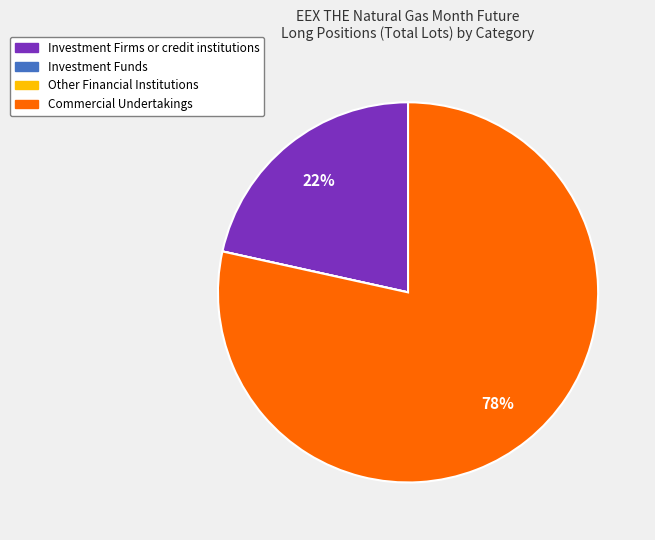

Is there a majority slice in this chart?

Yes